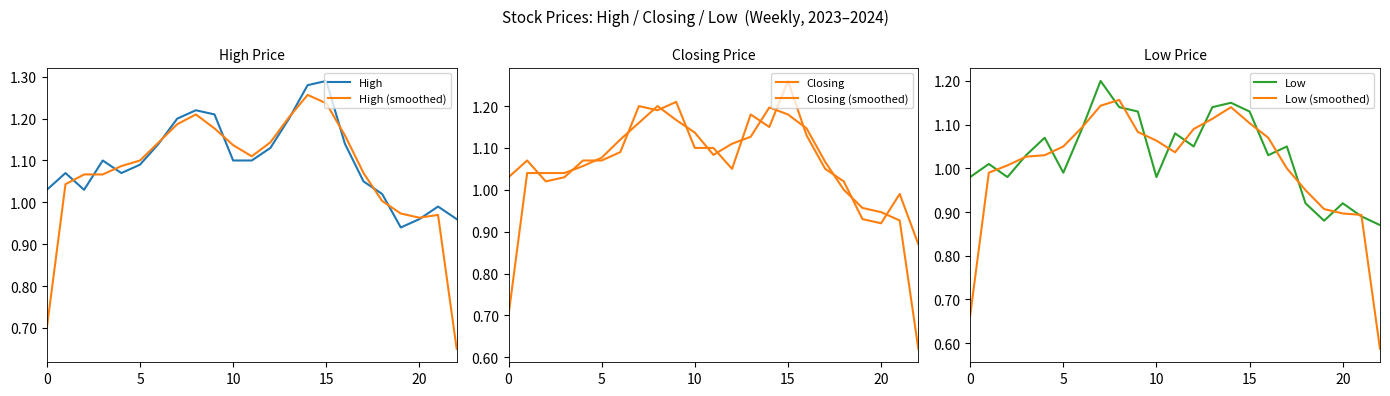

True or false: High and Closing cross at least once.

False